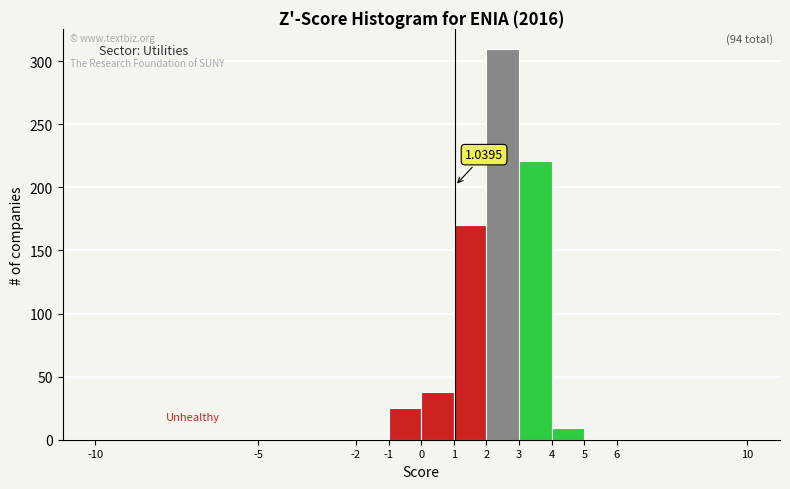

Which range on the x-axis has the tallest bar?

2 to 3